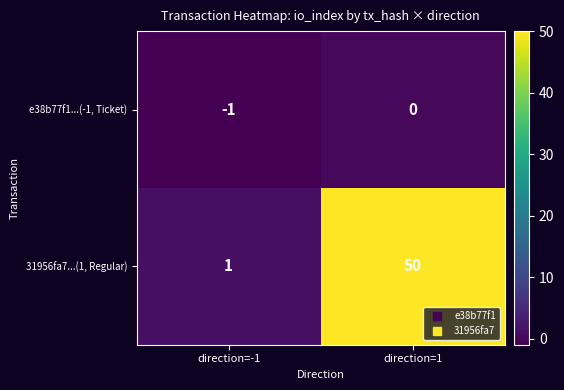

Which series changed the most between direction=-1 and direction=1?

31956fa7...(1, Regular)